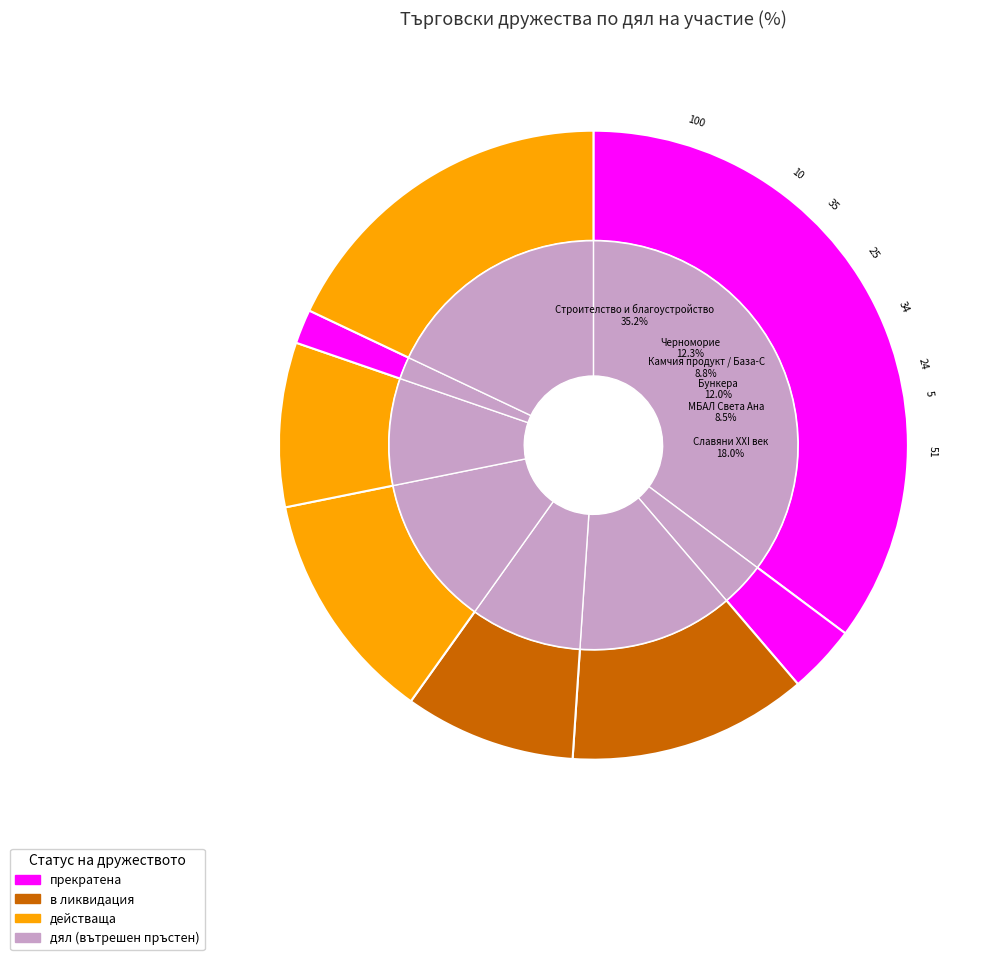

To the nearest percent, what portion does Строителство и благоустройство represent?

35%